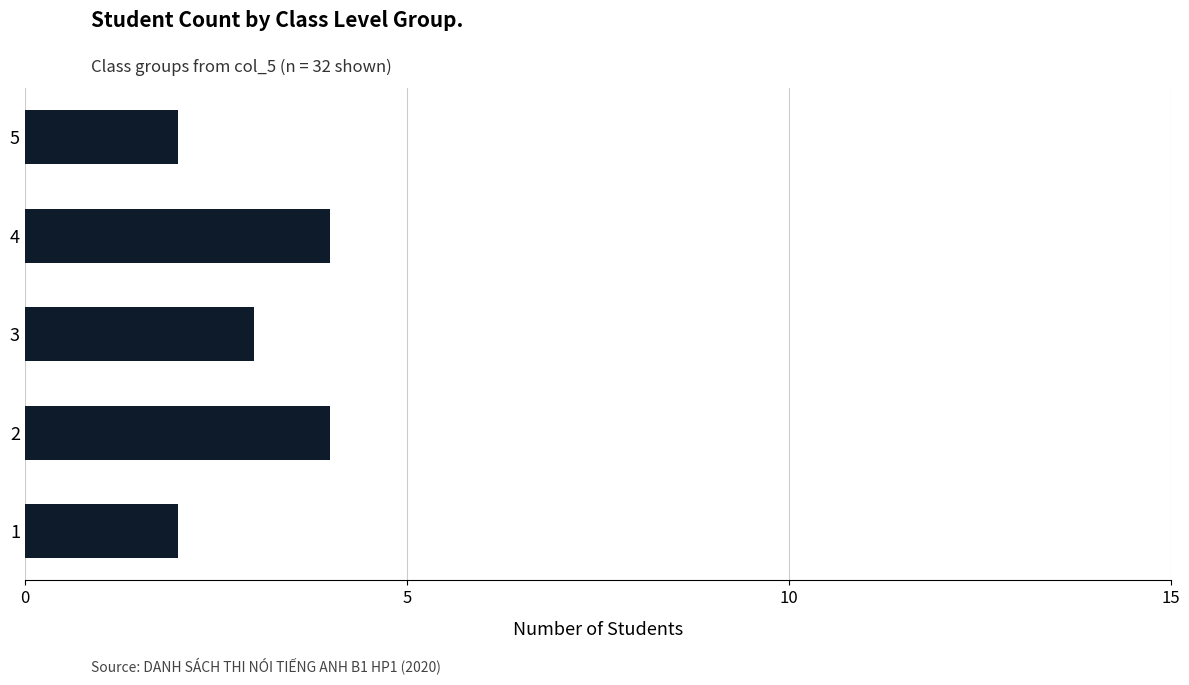

Is it true that the value at 2 is 2?

False